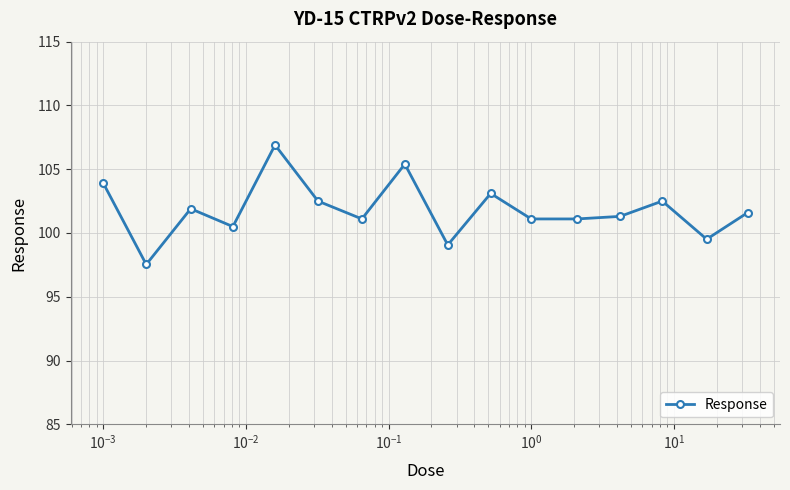

Reading left to right, what are all the values shown in this chart?

103.9	97.5	101.9	100.5	106.9	102.5	101.1	105.4	99.1	103.1	101.1	101.1	101.3	102.5	99.5	101.6